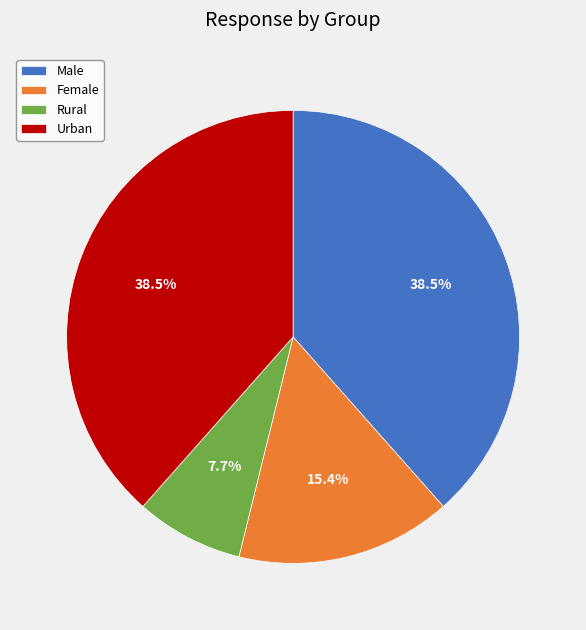

Which category has the smallest portion of the pie?

Rural